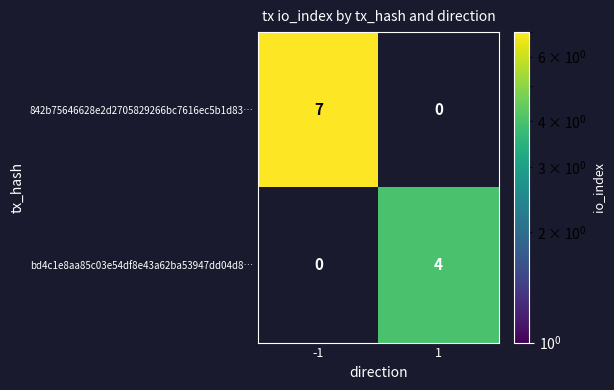

The bd4c1e8aa85c03e54df8e43a62ba53947dd04d8… series shows 6 at 1. True or false?

False